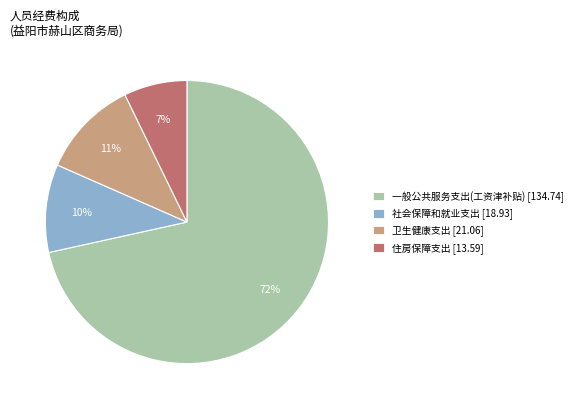

Which category has the biggest portion of the pie?

一般公共服务支出(工资津补贴)